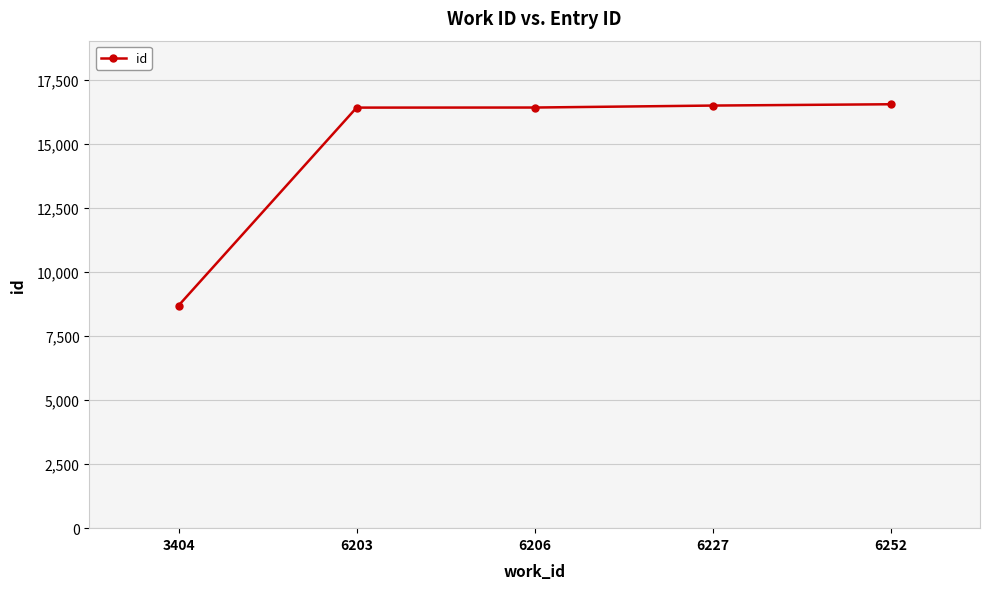

What is the maximum value shown in the chart?

16555